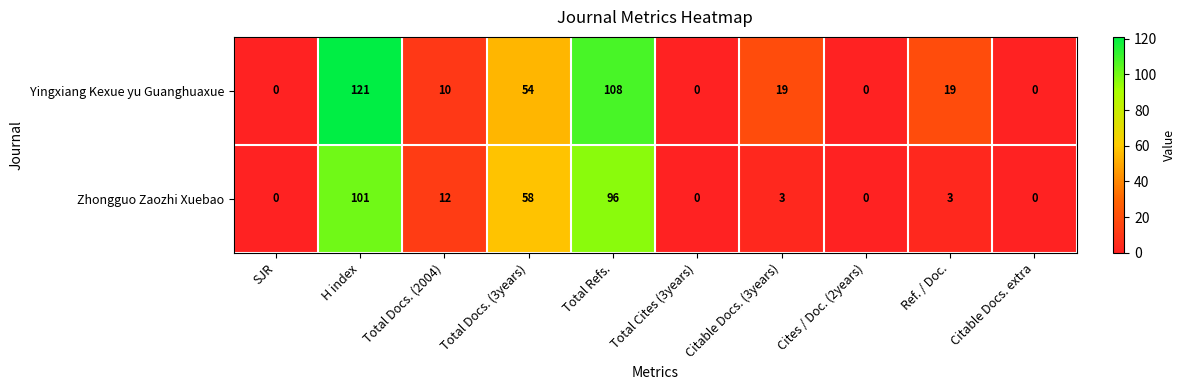

What is the difference between the maximum and second lowest values in the Zhongguo Zaozhi Xuebao series?

101